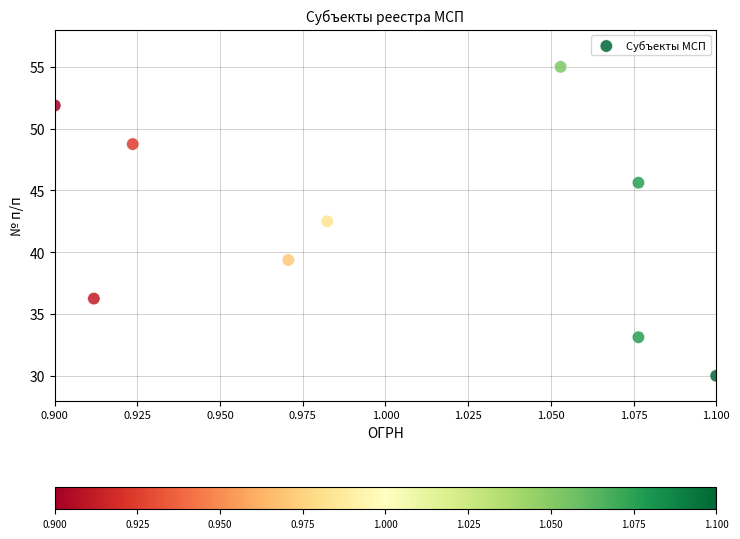

What Y value in the scatter plot is closest to 42?

42.5